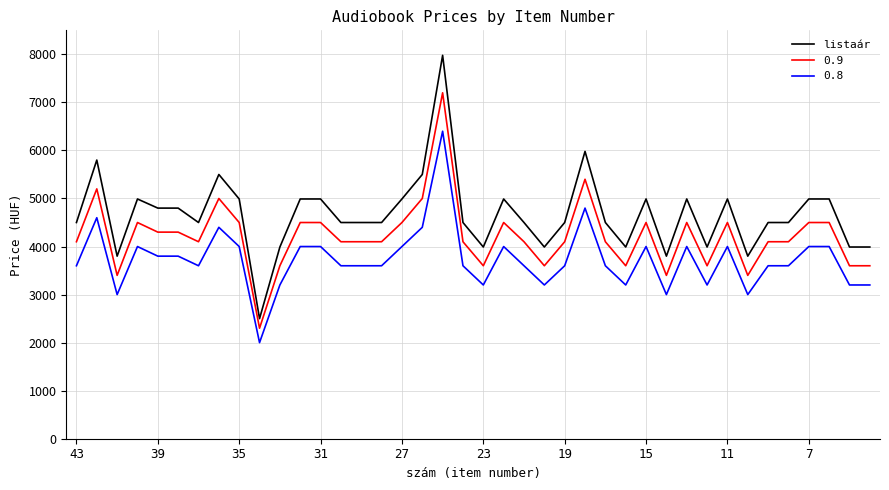

What is the smallest value displayed?

2000